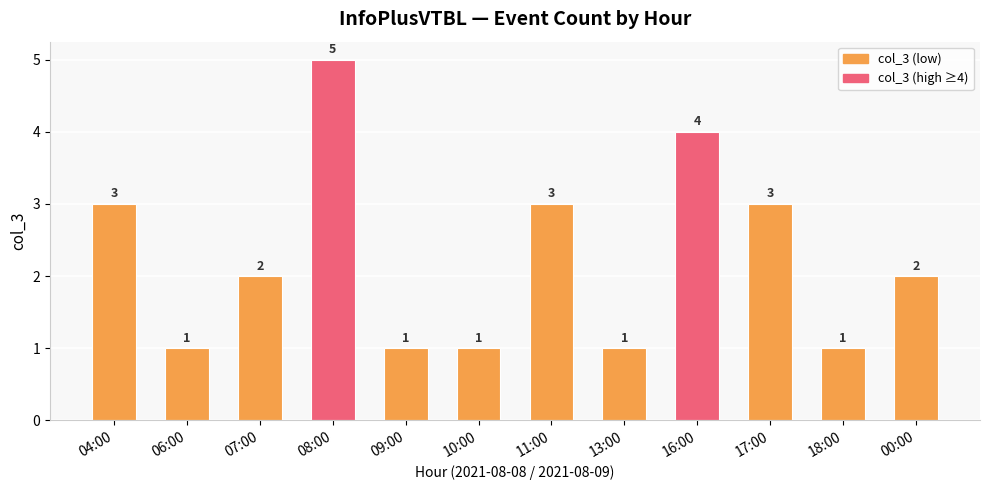

Reading right to left, extract all data points from this chart.

2	1	3	4	1	3	1	1	5	2	1	3